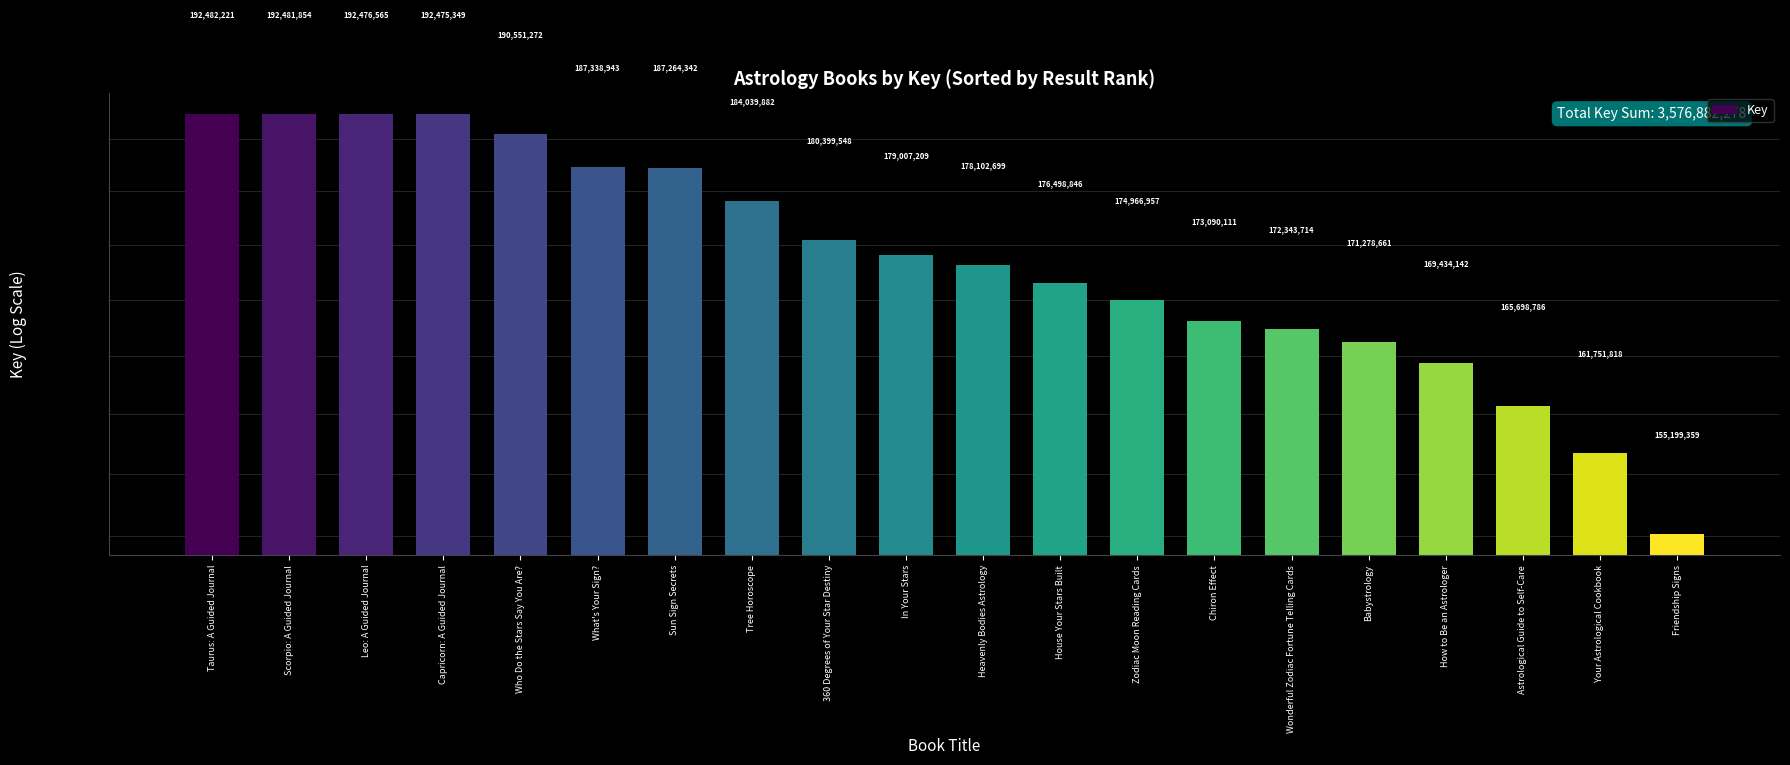

Reading right to left, transcribe all the data shown in this chart.

155199359	161751818	165698786	169434142	171278661	172343714	173090111	174966957	176498846	178102699	179007209	180399548	184039882	187264342	187338943	190551272	192475349	192476565	192481854	192482221